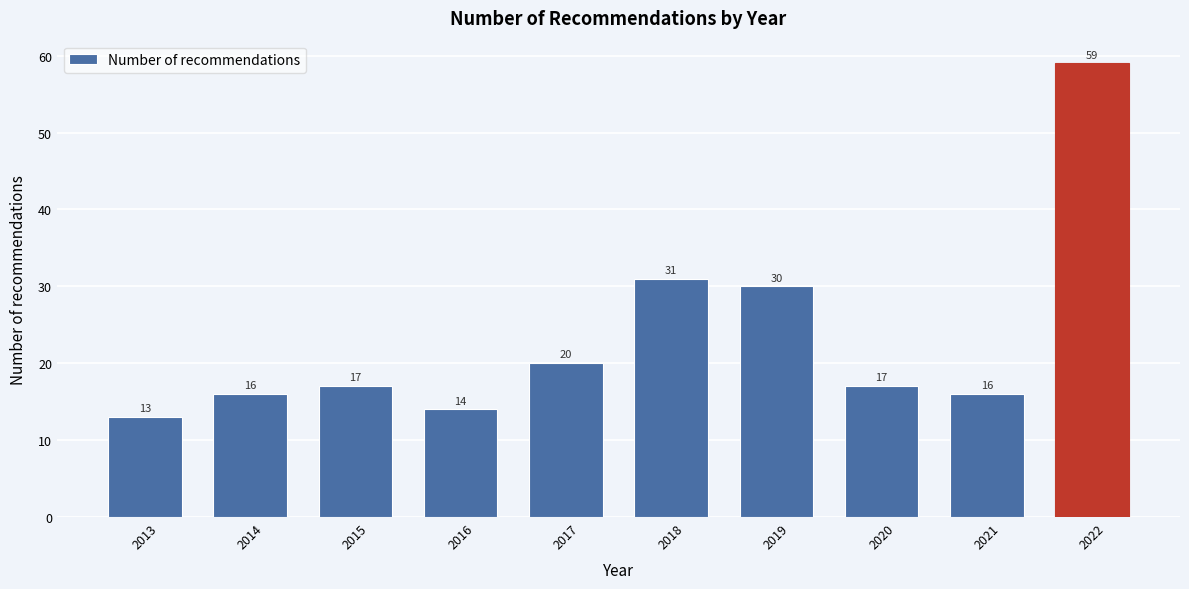

Reading left to right, extract all data points from this chart.

13	16	17	14	20	31	30	17	16	59